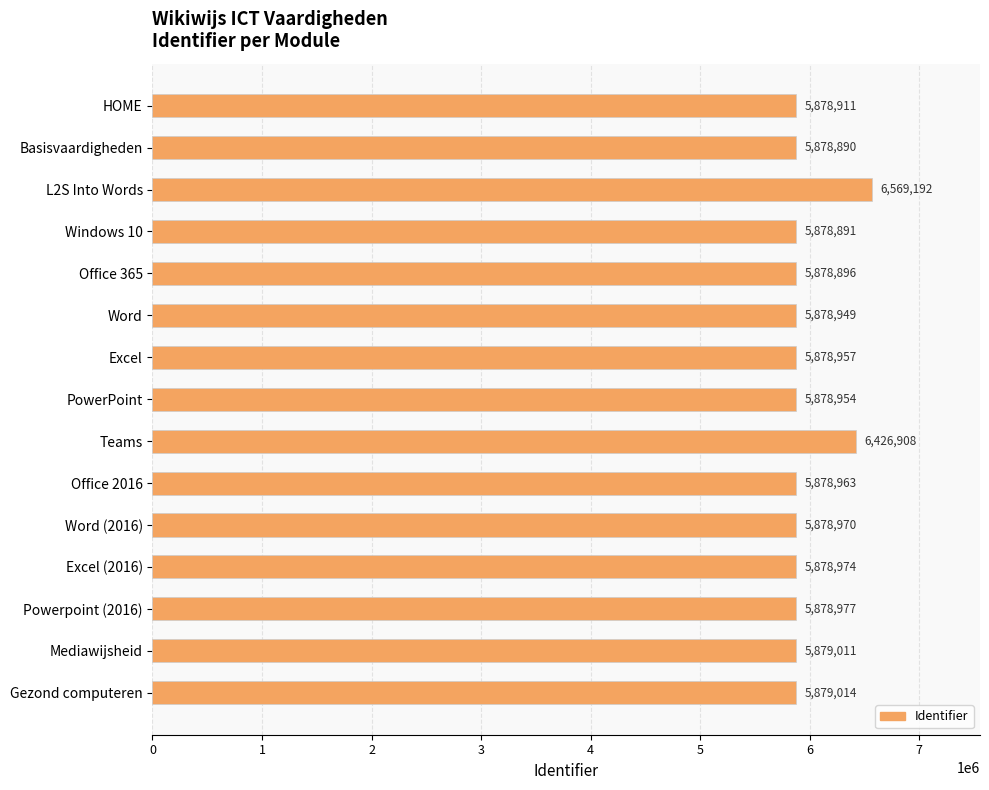

Rank the categories by value from lowest to highest.

Basisvaardigheden, Windows 10, Office 365, HOME, Word, PowerPoint, Excel, Office 2016, Word (2016), Excel (2016), Powerpoint (2016), Mediawijsheid, Gezond computeren, Teams, L2S Into Words